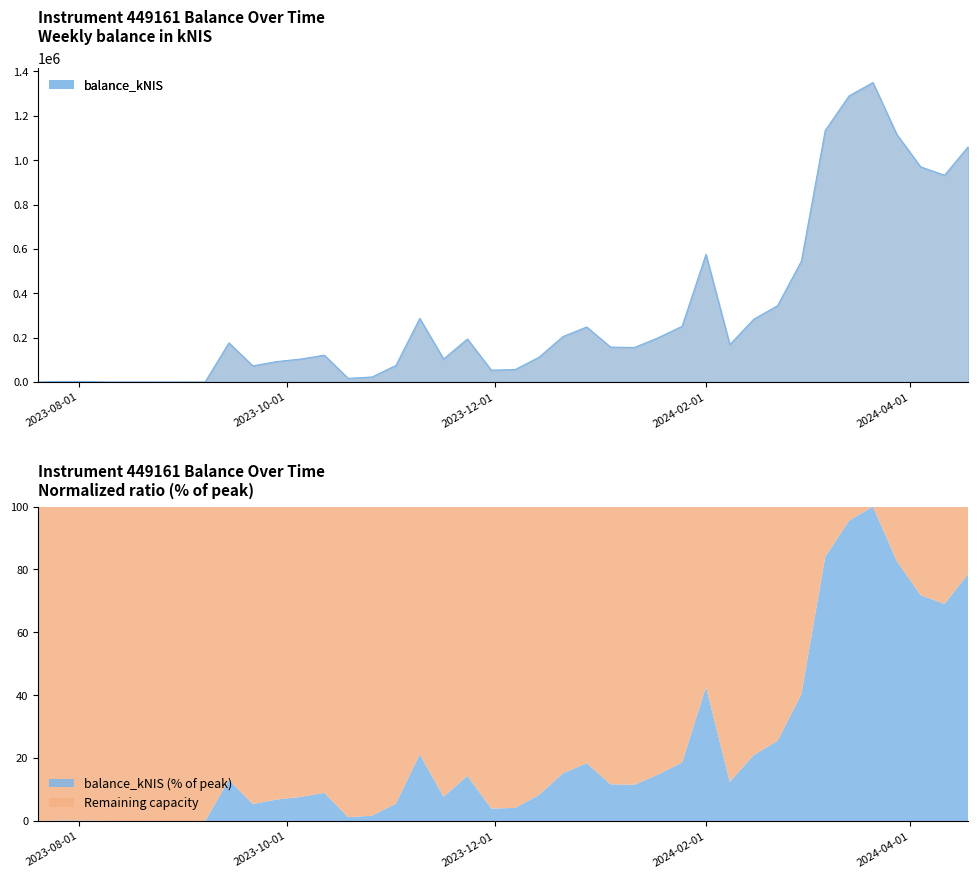

What is the ratio of the value at 2023-09-14 to the value at 2023-11-02?

2.4